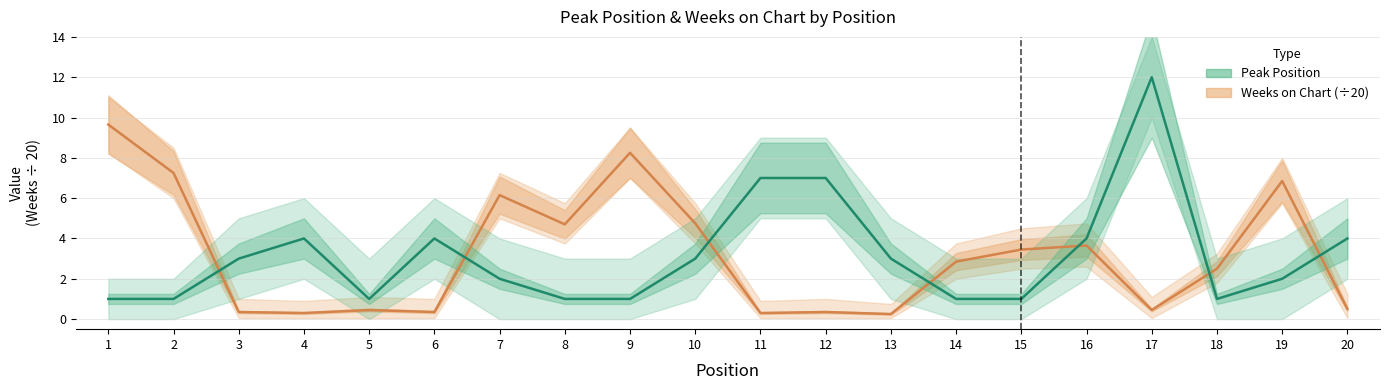

What is the sum of the Peak Position values at 5 and 2?

2.0